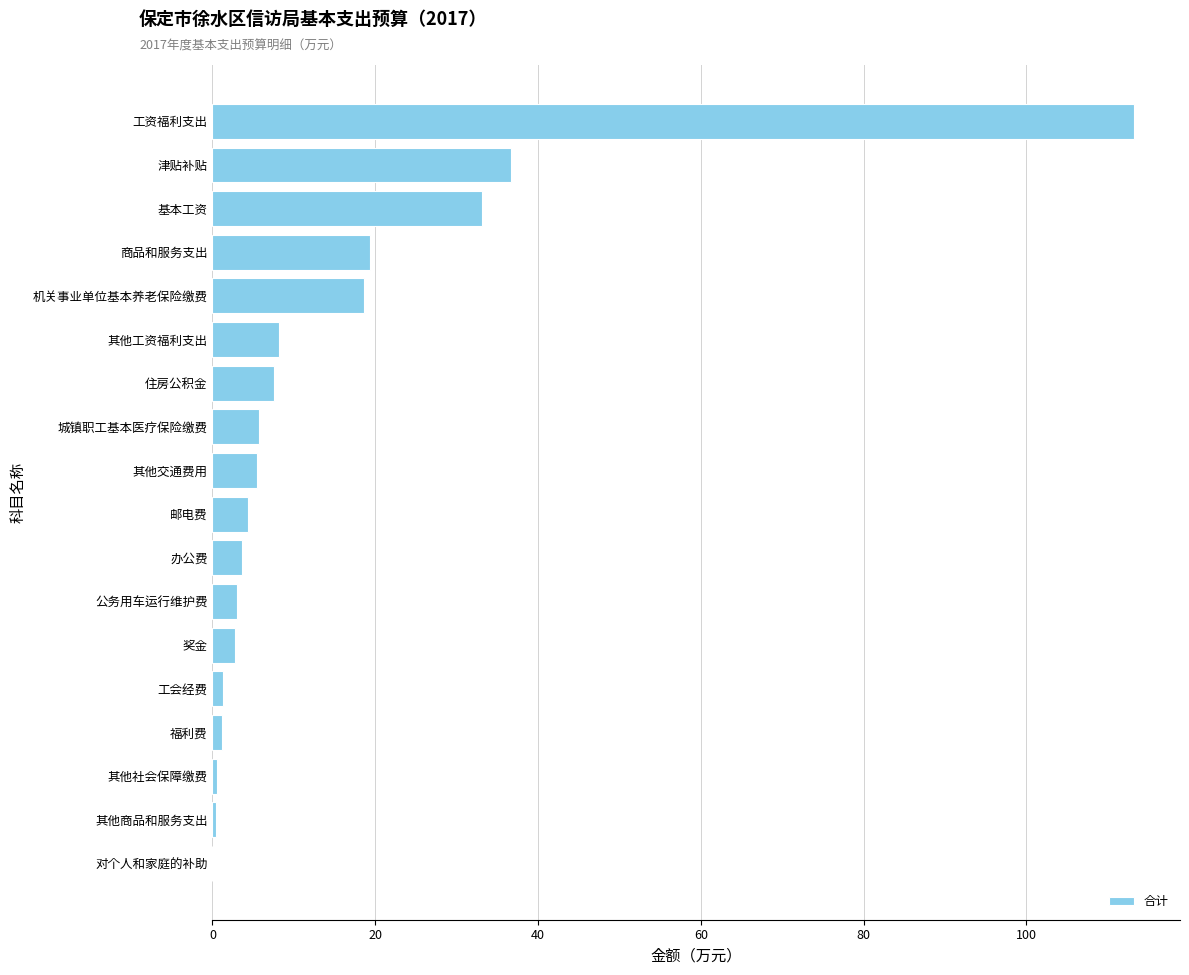

True or false: the data shows 5.7 at 城镇职工基本医疗保险缴费.

True